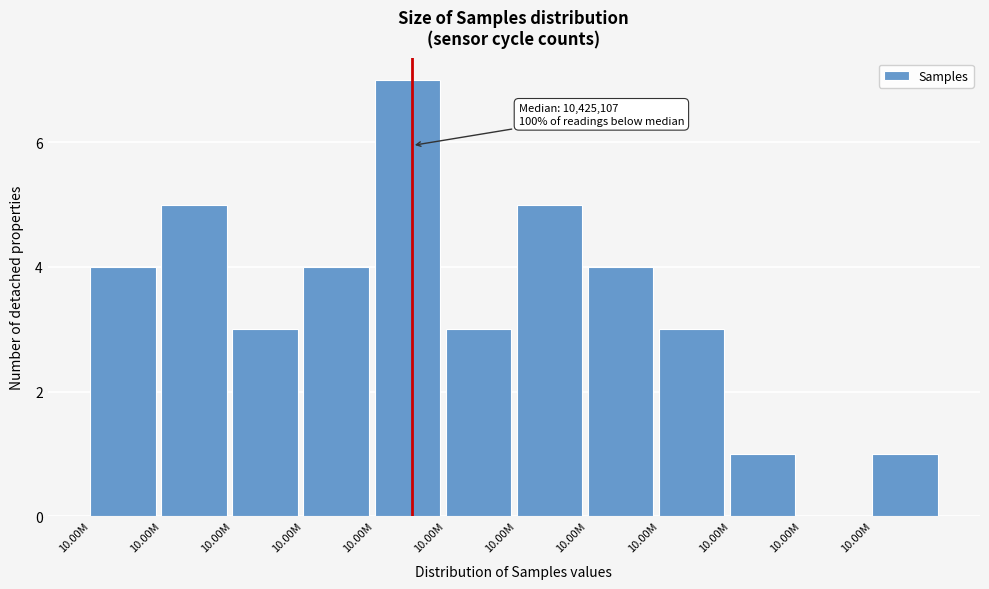

How many categories are shown in the chart?

12